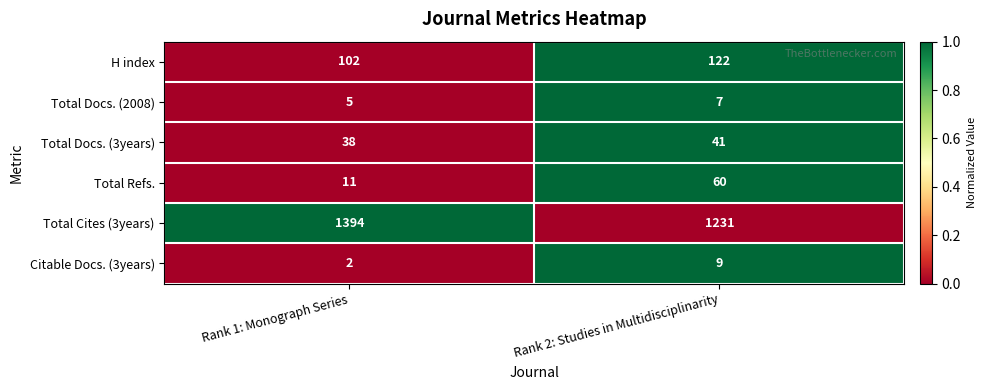

What is the spread (max minus min) of values at Rank 1: Monograph Series?

1392